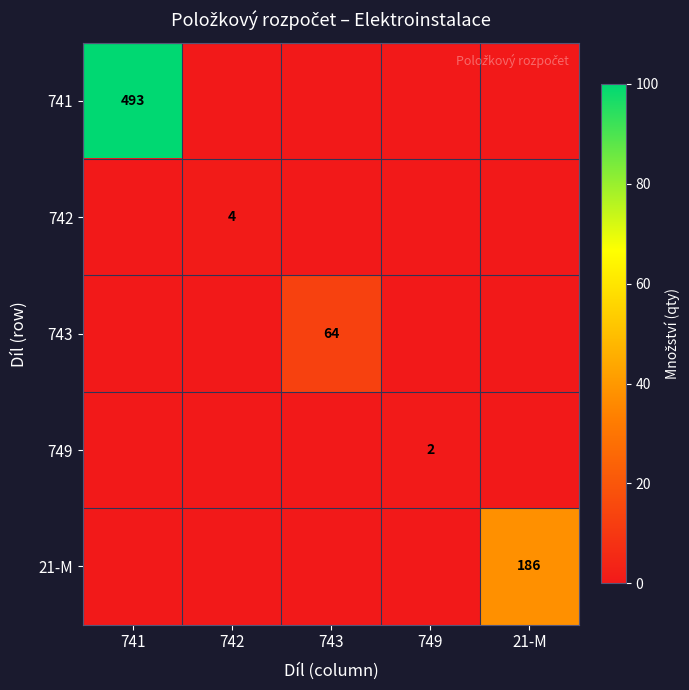

True or false: 749 has a value of 0 at 749.

False